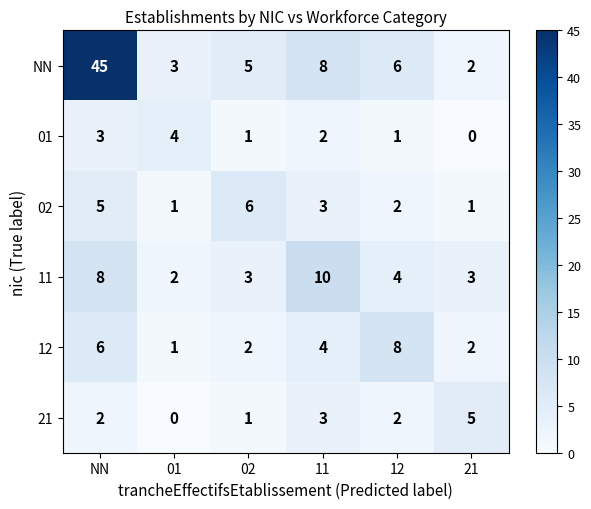

What is the difference between the maximum and minimum values in the 01 series?

4